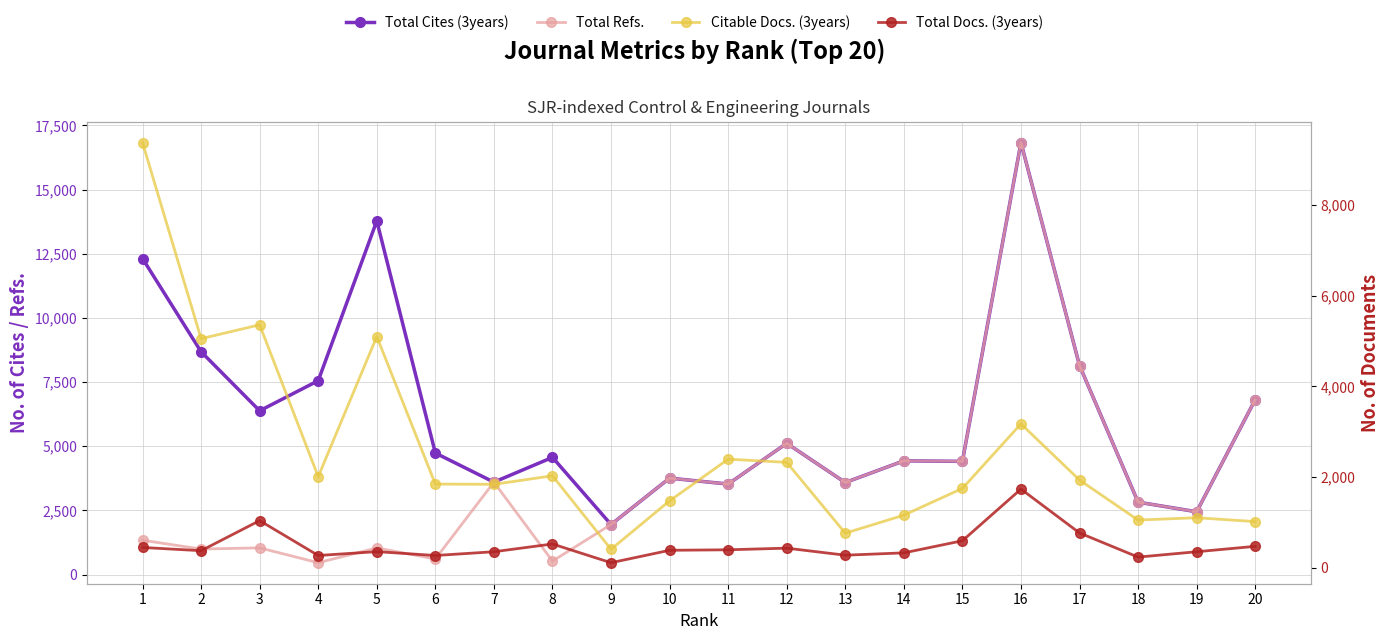

The value of Total Docs. (3years) at 1 is 584. True or false?

False